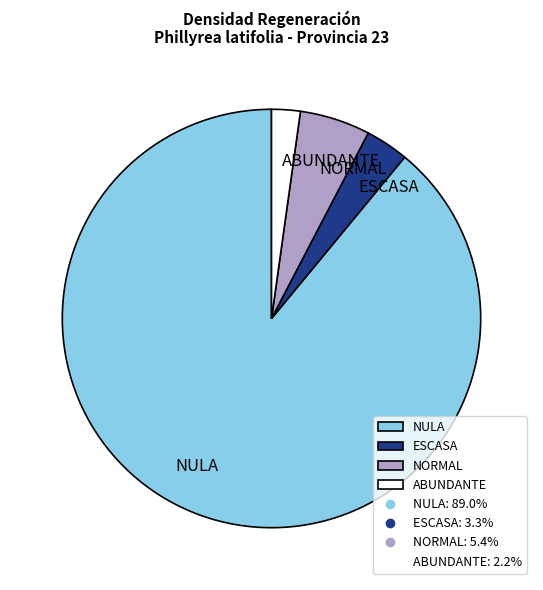

Rank the categories by value from highest to lowest.

NULA, NORMAL, ESCASA, ABUNDANTE